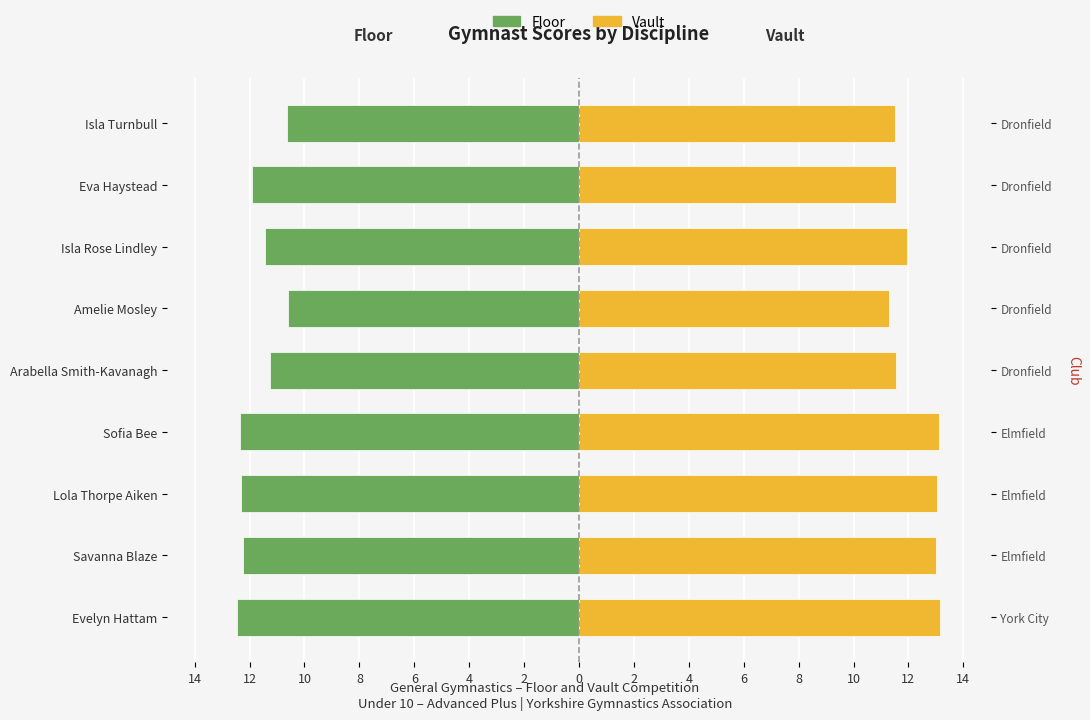

Rank the series by their maximum value, from lowest to highest.

Floor, Vault